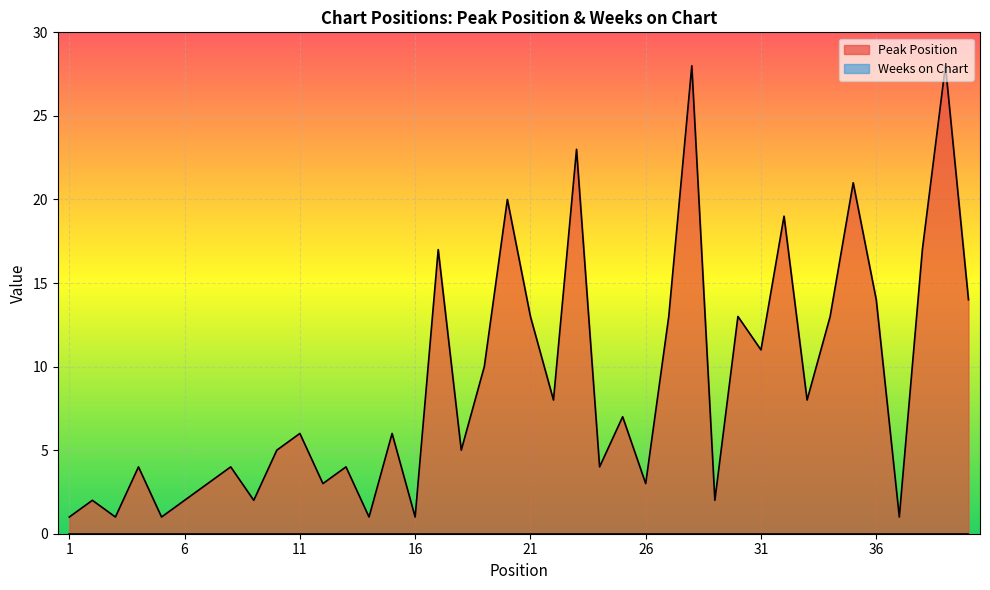

What is the change in value from 15 to 26?

-3